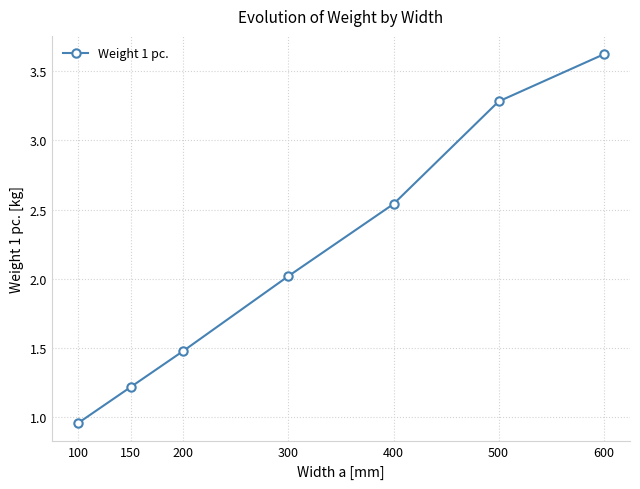

List the labels in order of value, largest first.

600, 500, 400, 300, 200, 150, 100